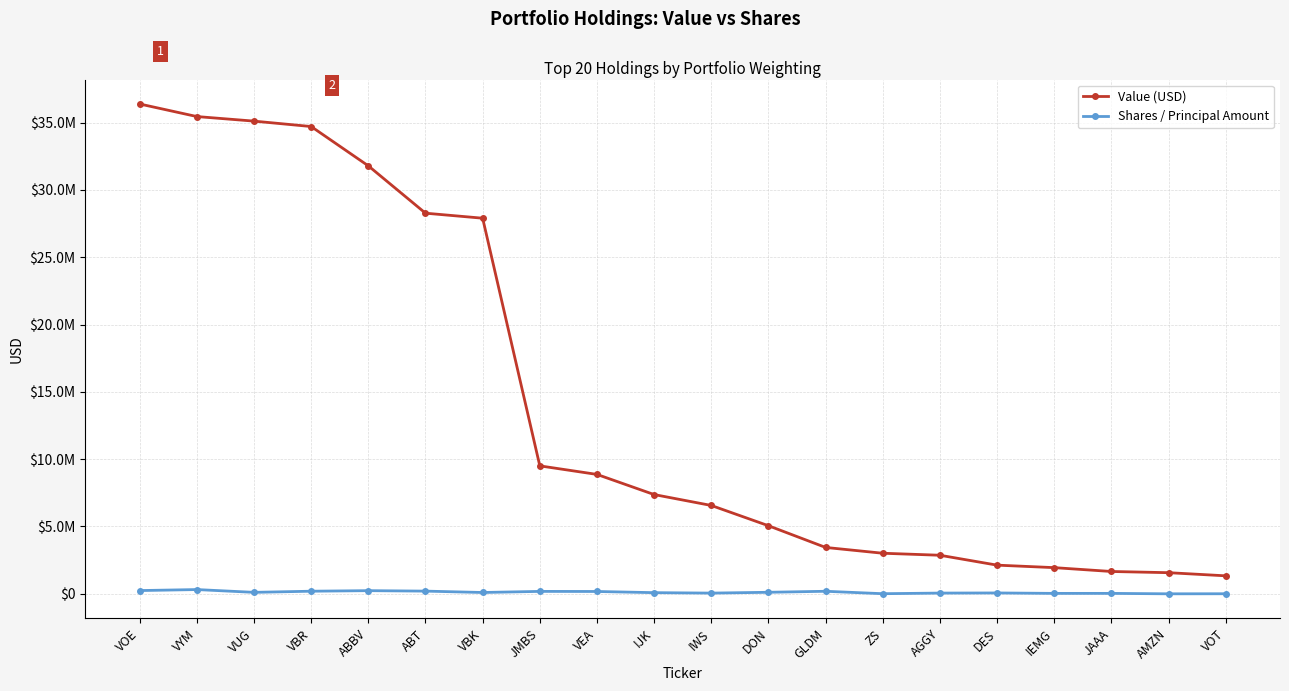

Reading left to right, what are all the values shown in this chart?

Value (USD): 36377000	35444000	35105000	34703000	31783000	28268000	27895000	9503000	8868000	7372000	6562000	5057000	3445000	3014000	2865000	2130000	1945000	1659000	1570000	1337000
Shares / Principal Amount: 241983	316153	109396	194034	234731	200851	98993	180385	173681	86461	53618	113996	189499	9380	55443	64811	32497	32928	471	5251